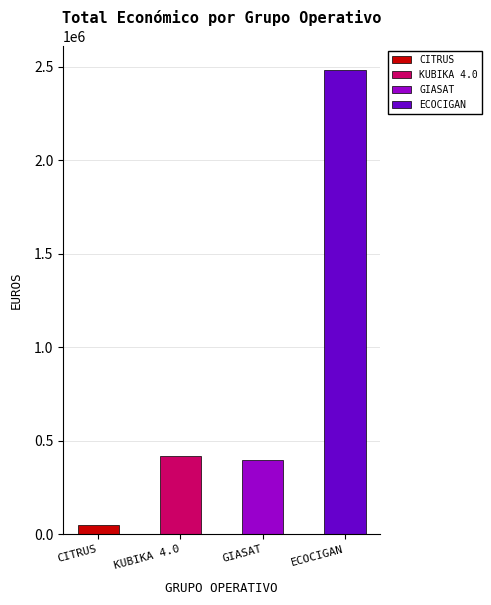

List the labels in order of value, smallest first.

CITRUS, GIASAT, KUBIKA 4.0, ECOCIGAN